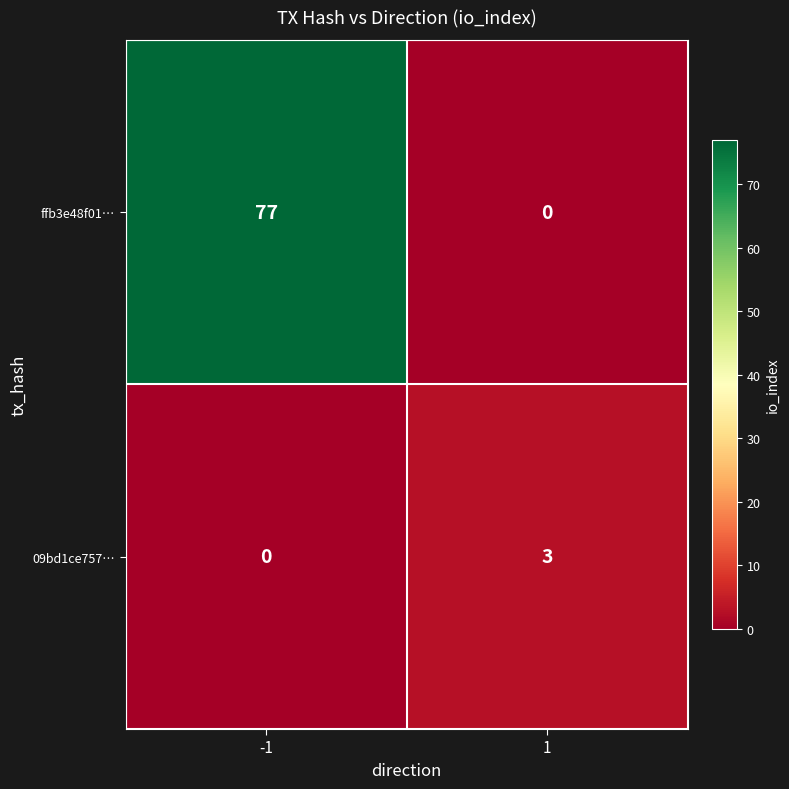

What is the sum of the ffb3e48f01… values at -1 and 1?

77